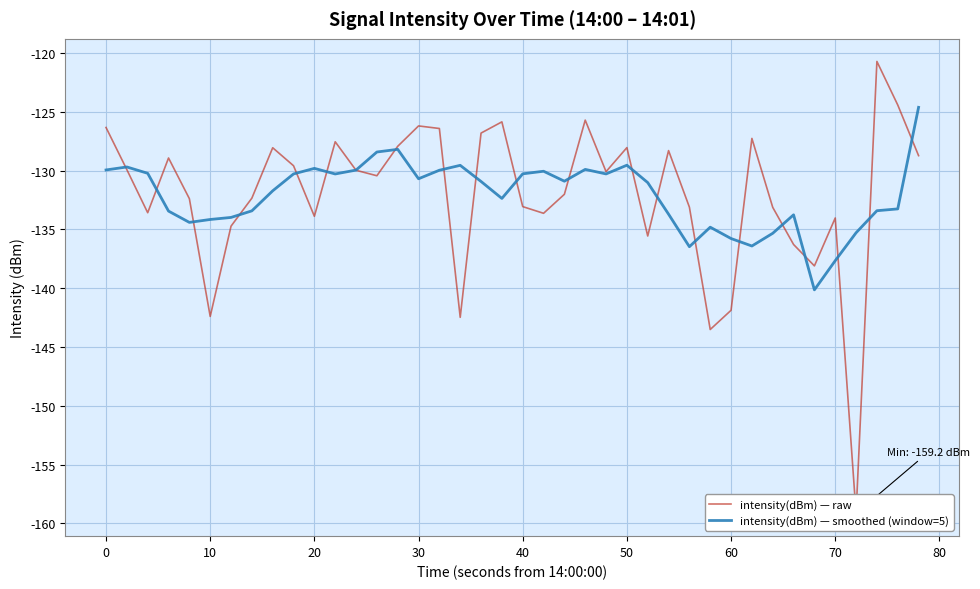

The intensity(dBm) — smoothed (window=5) series shows -129.5 at 50. True or false?

True